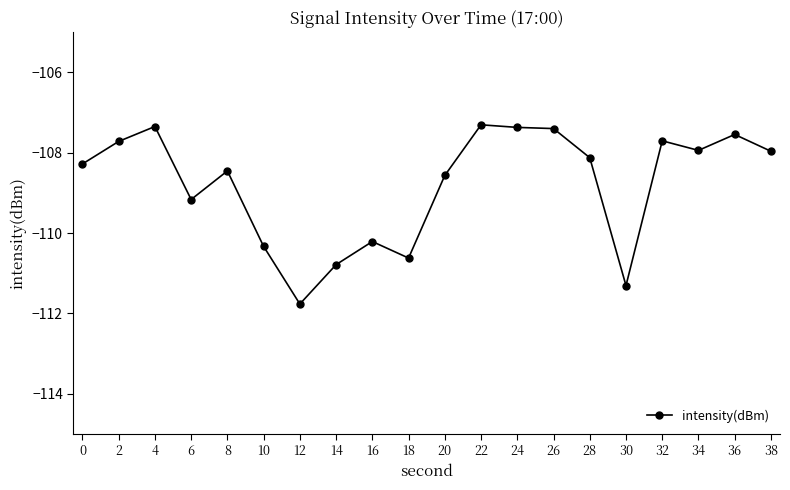

What is the value of the 15th point from the left?

-108.1